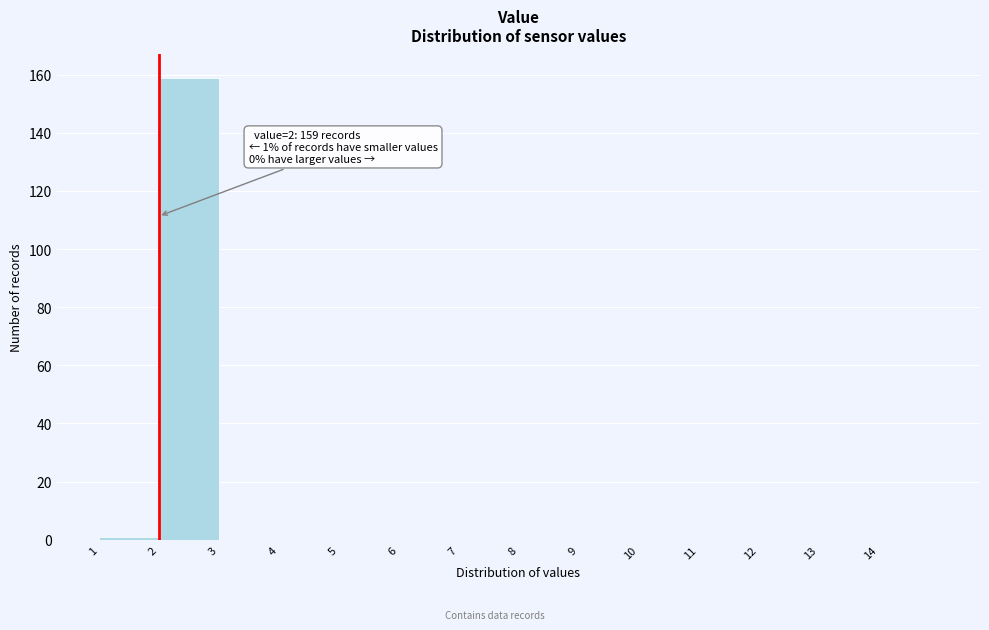

Which range on the x-axis has the tallest bar?

2 to 3